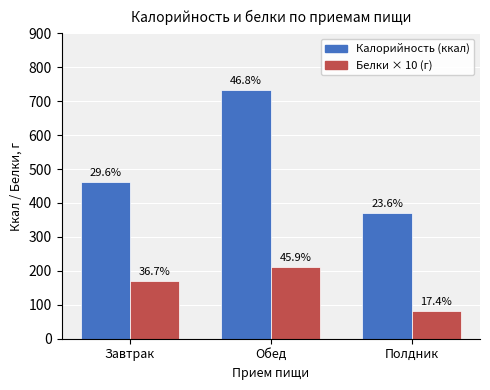

What are all the series names shown in the legend?

Калорийность (ккал), Белки × 10 (г)